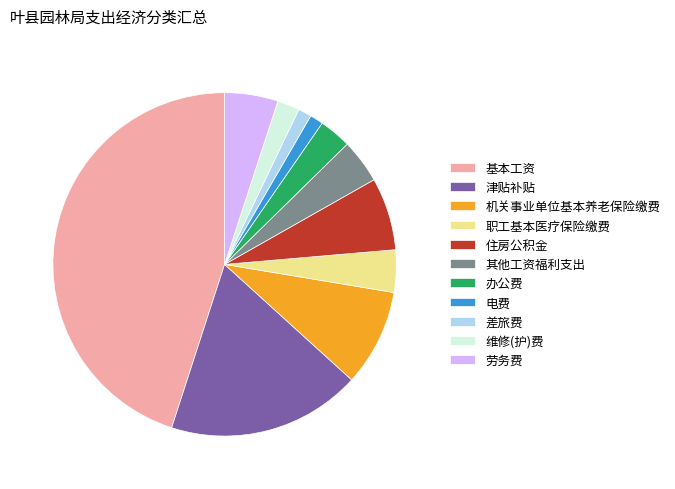

What is the ratio of the value at 劳务费 to the value at 差旅费?

4.0